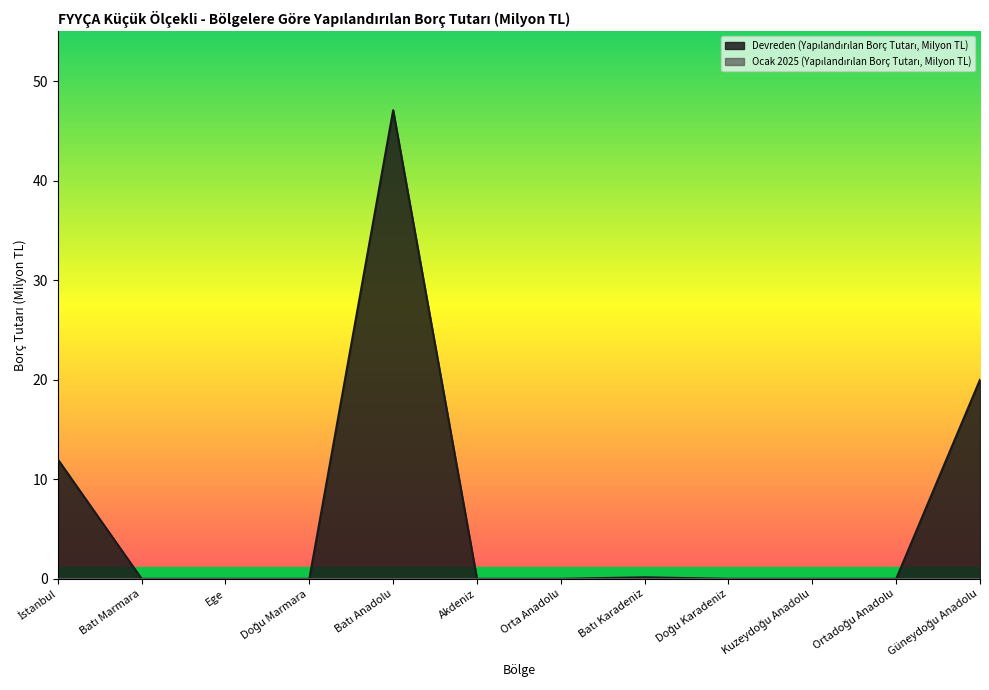

List the labels in order of value, smallest first.

Batı Marmara, Ege, Doğu Marmara, Akdeniz, Orta Anadolu, Doğu Karadeniz, Kuzeydoğu Anadolu, Ortadoğu Anadolu, Batı Karadeniz, İstanbul, Güneydoğu Anadolu, Batı Anadolu